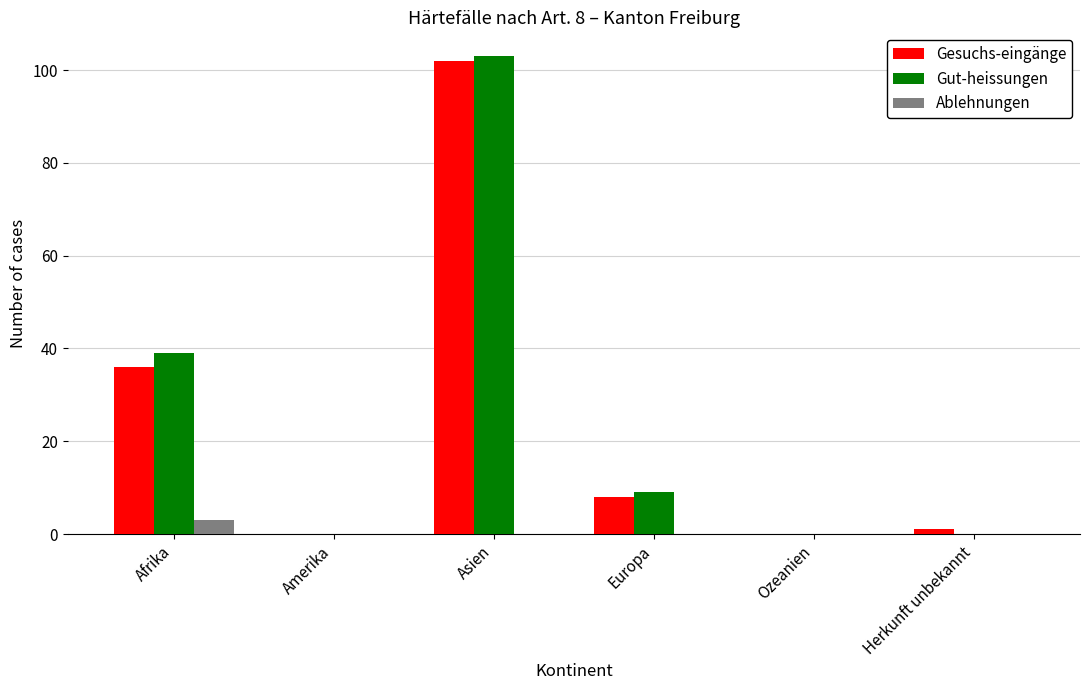

The Gut-heissungen series shows 67 at Herkunft unbekannt. True or false?

False